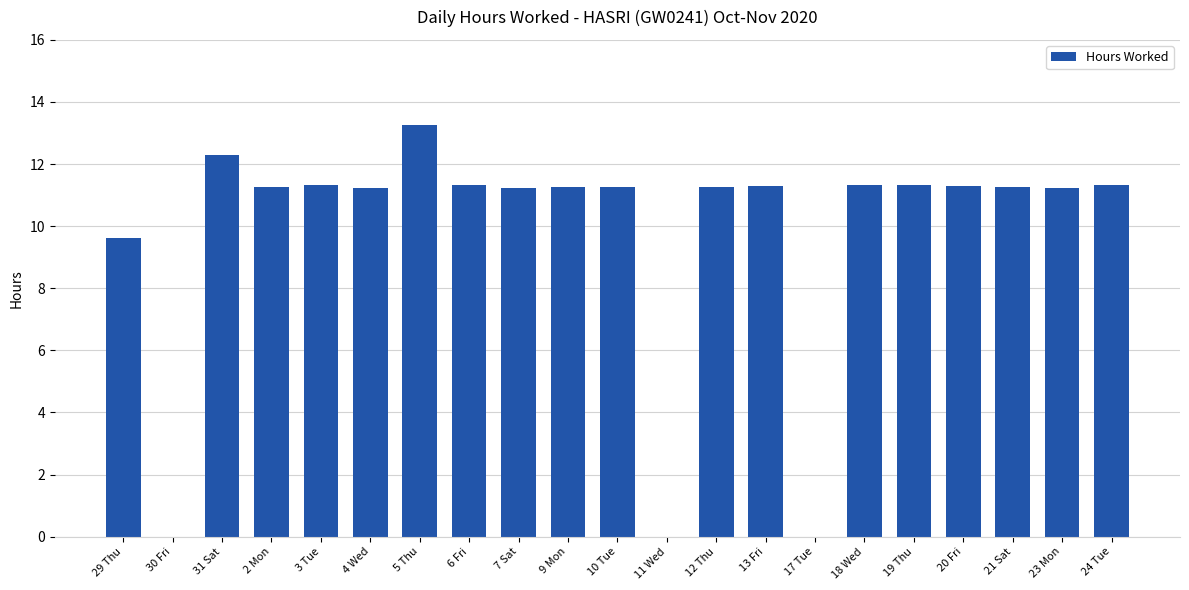

The chart shows a value of 11.2 at 23 Mon. True or false?

True